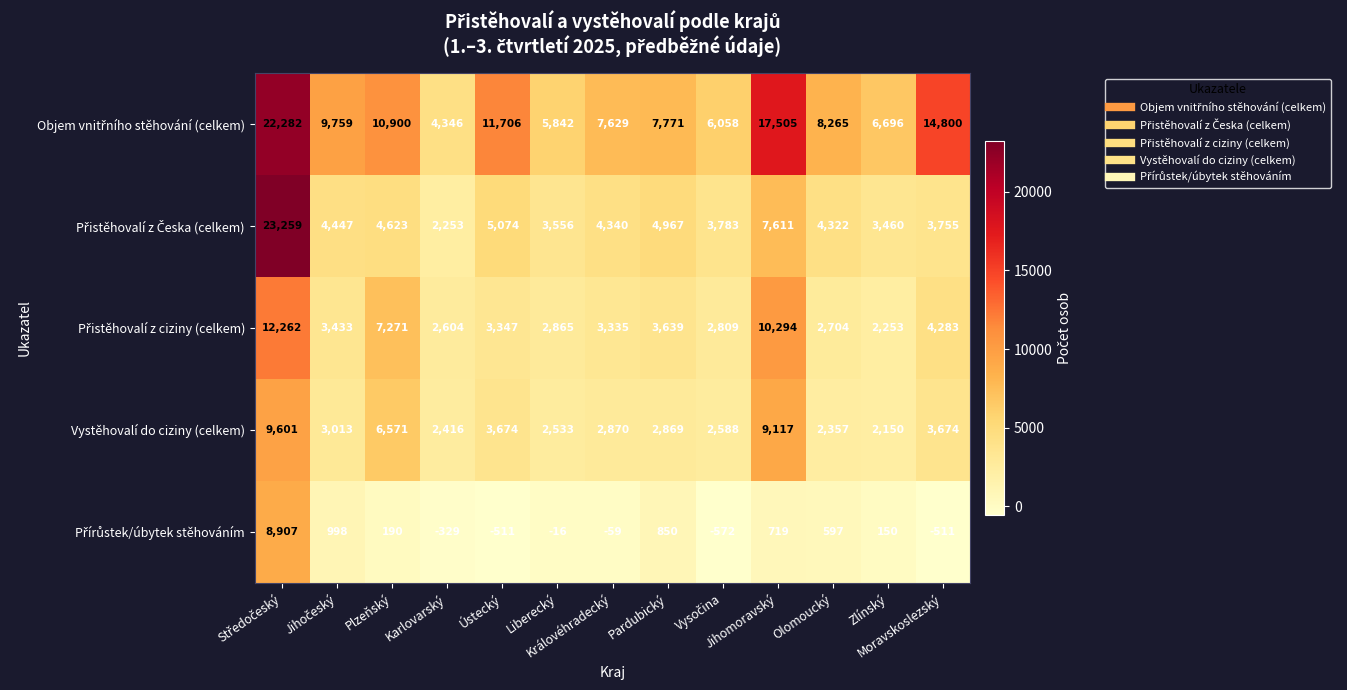

What is the sum of all Vystěhovalí do ciziny (celkem) values?

53433